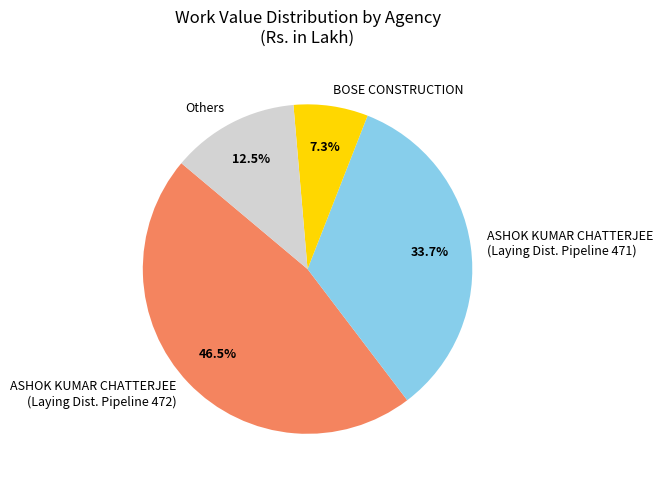

What is the ratio of the value at ASHOK KUMAR CHATTERJEE (Laying Dist. Pipeline 472) to the value at Others?

3.7